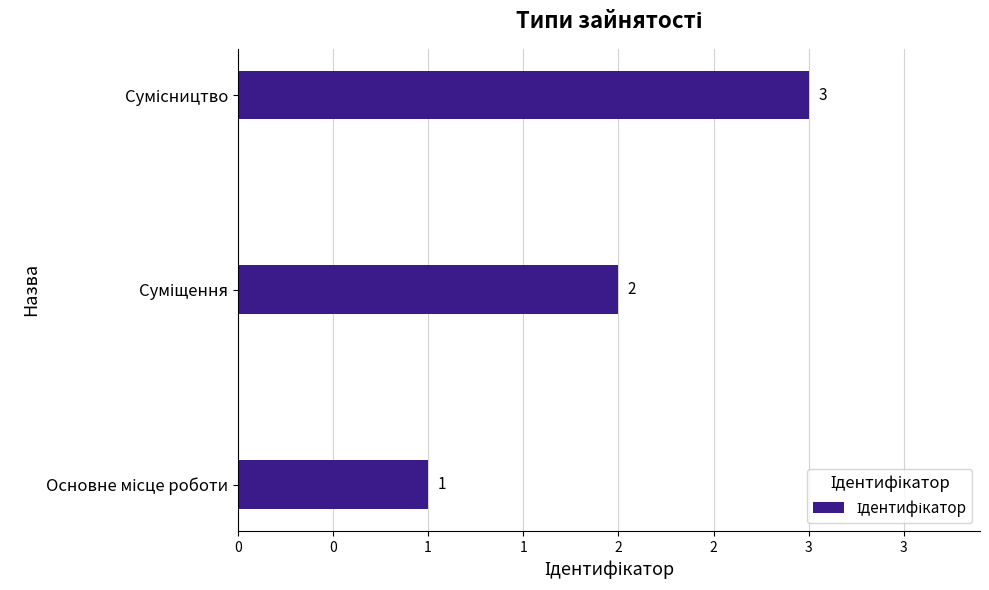

What is the difference between the maximum and second lowest values?

1